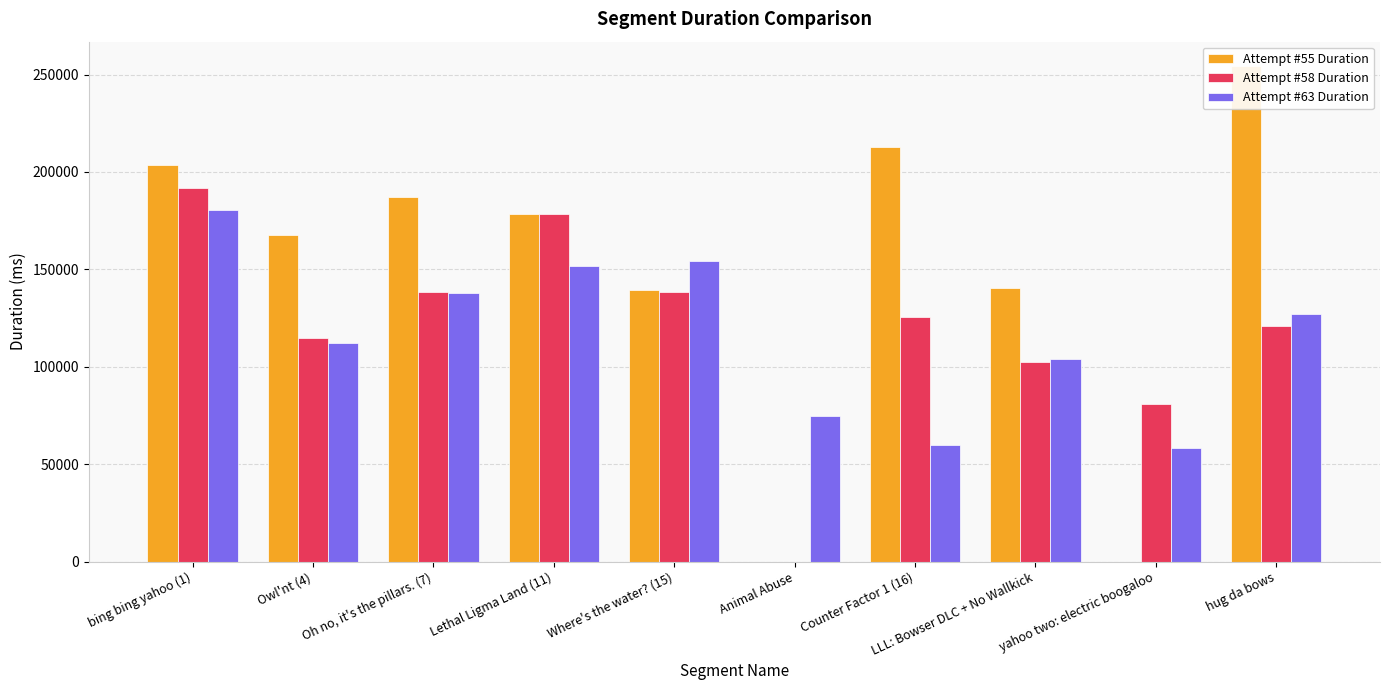

At Lethal Ligma Land (11), list the series in order from largest to smallest.

Attempt #55 Duration, Attempt #58 Duration, Attempt #63 Duration